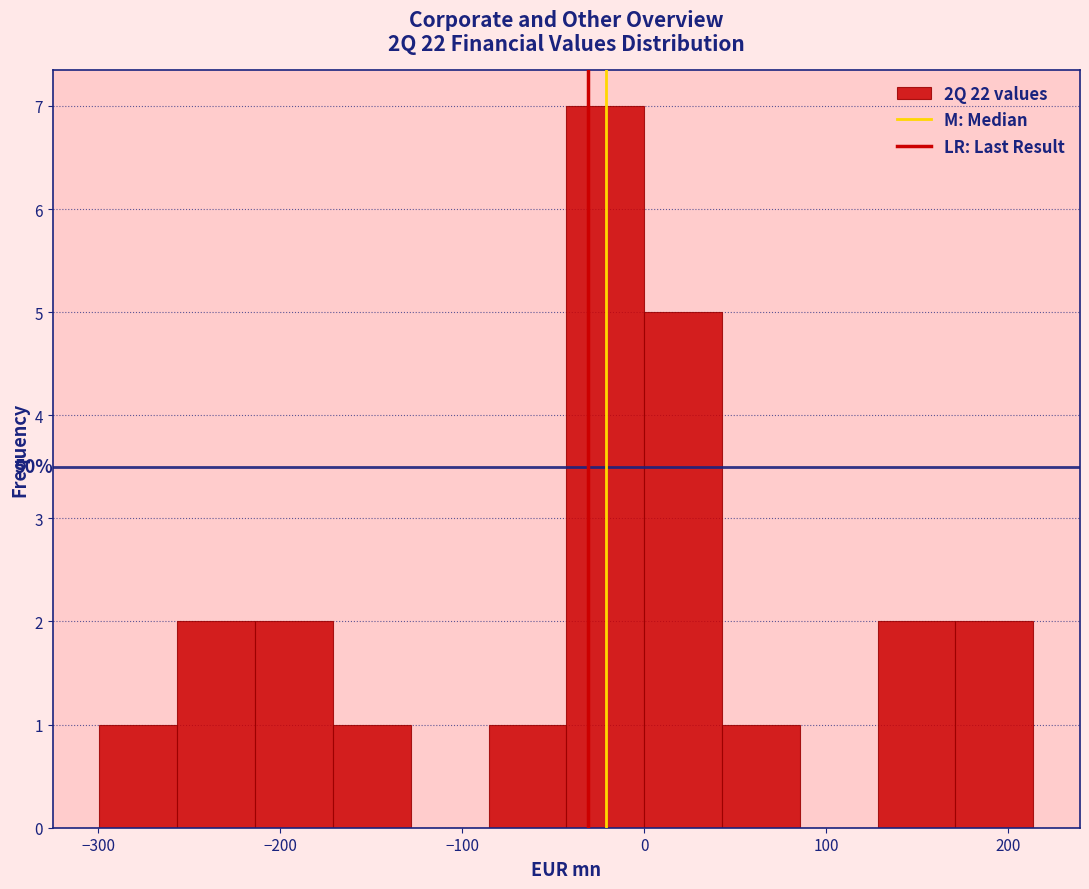

Which range on the x-axis has the tallest bar?

-40 to 0